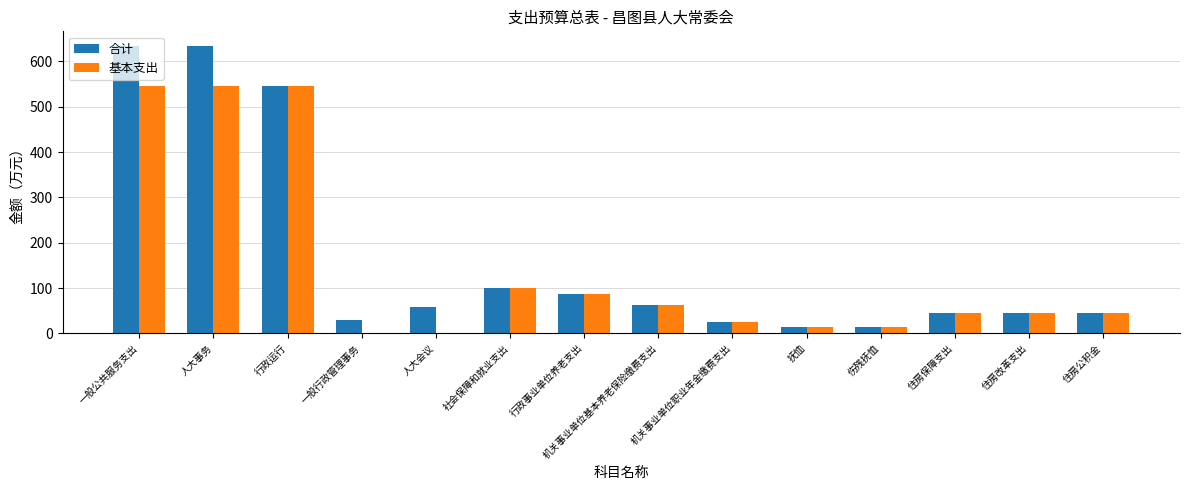

Count the number of categories in the chart.

14